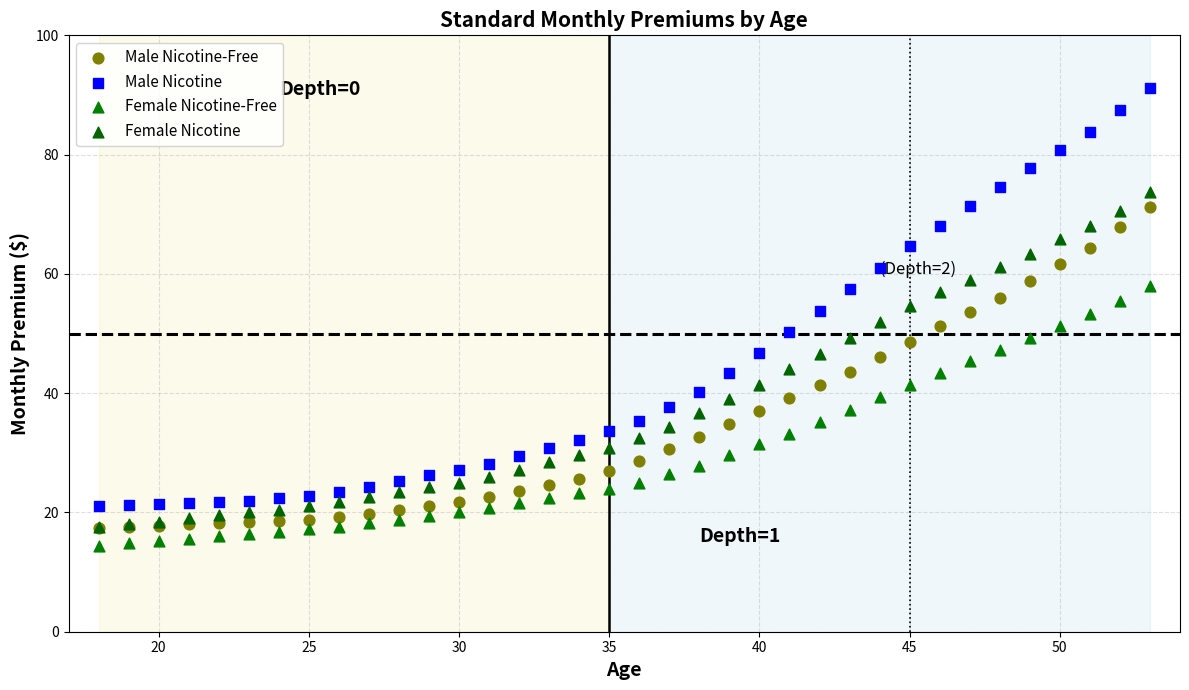

Which series has the widest spread of Y values?

Male Nicotine